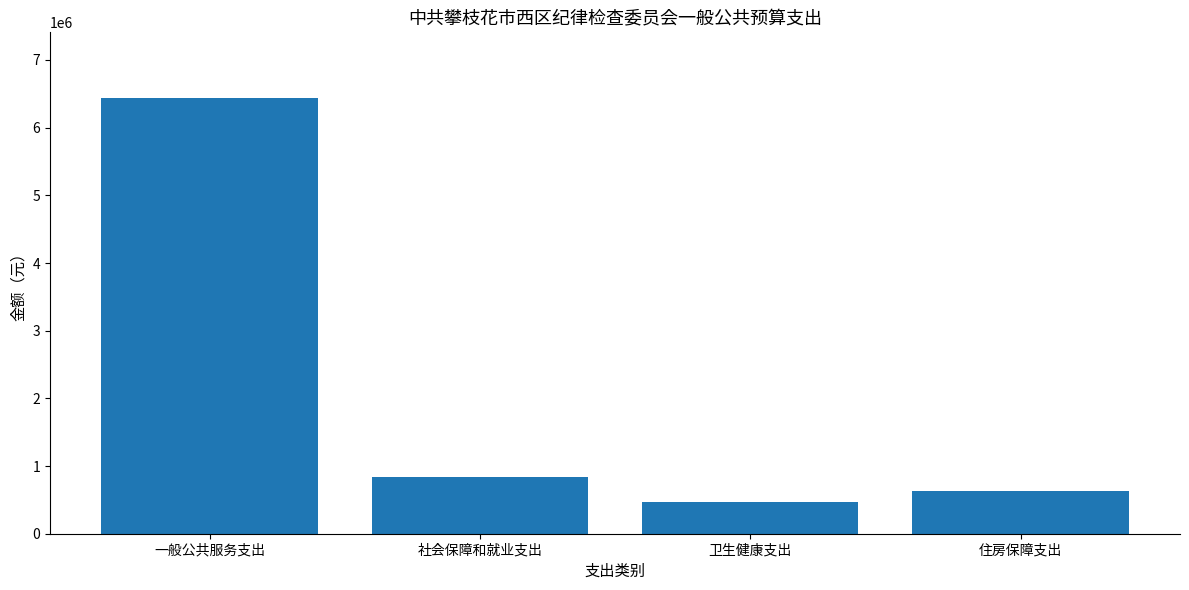

Does the chart contain stacked bars?

No